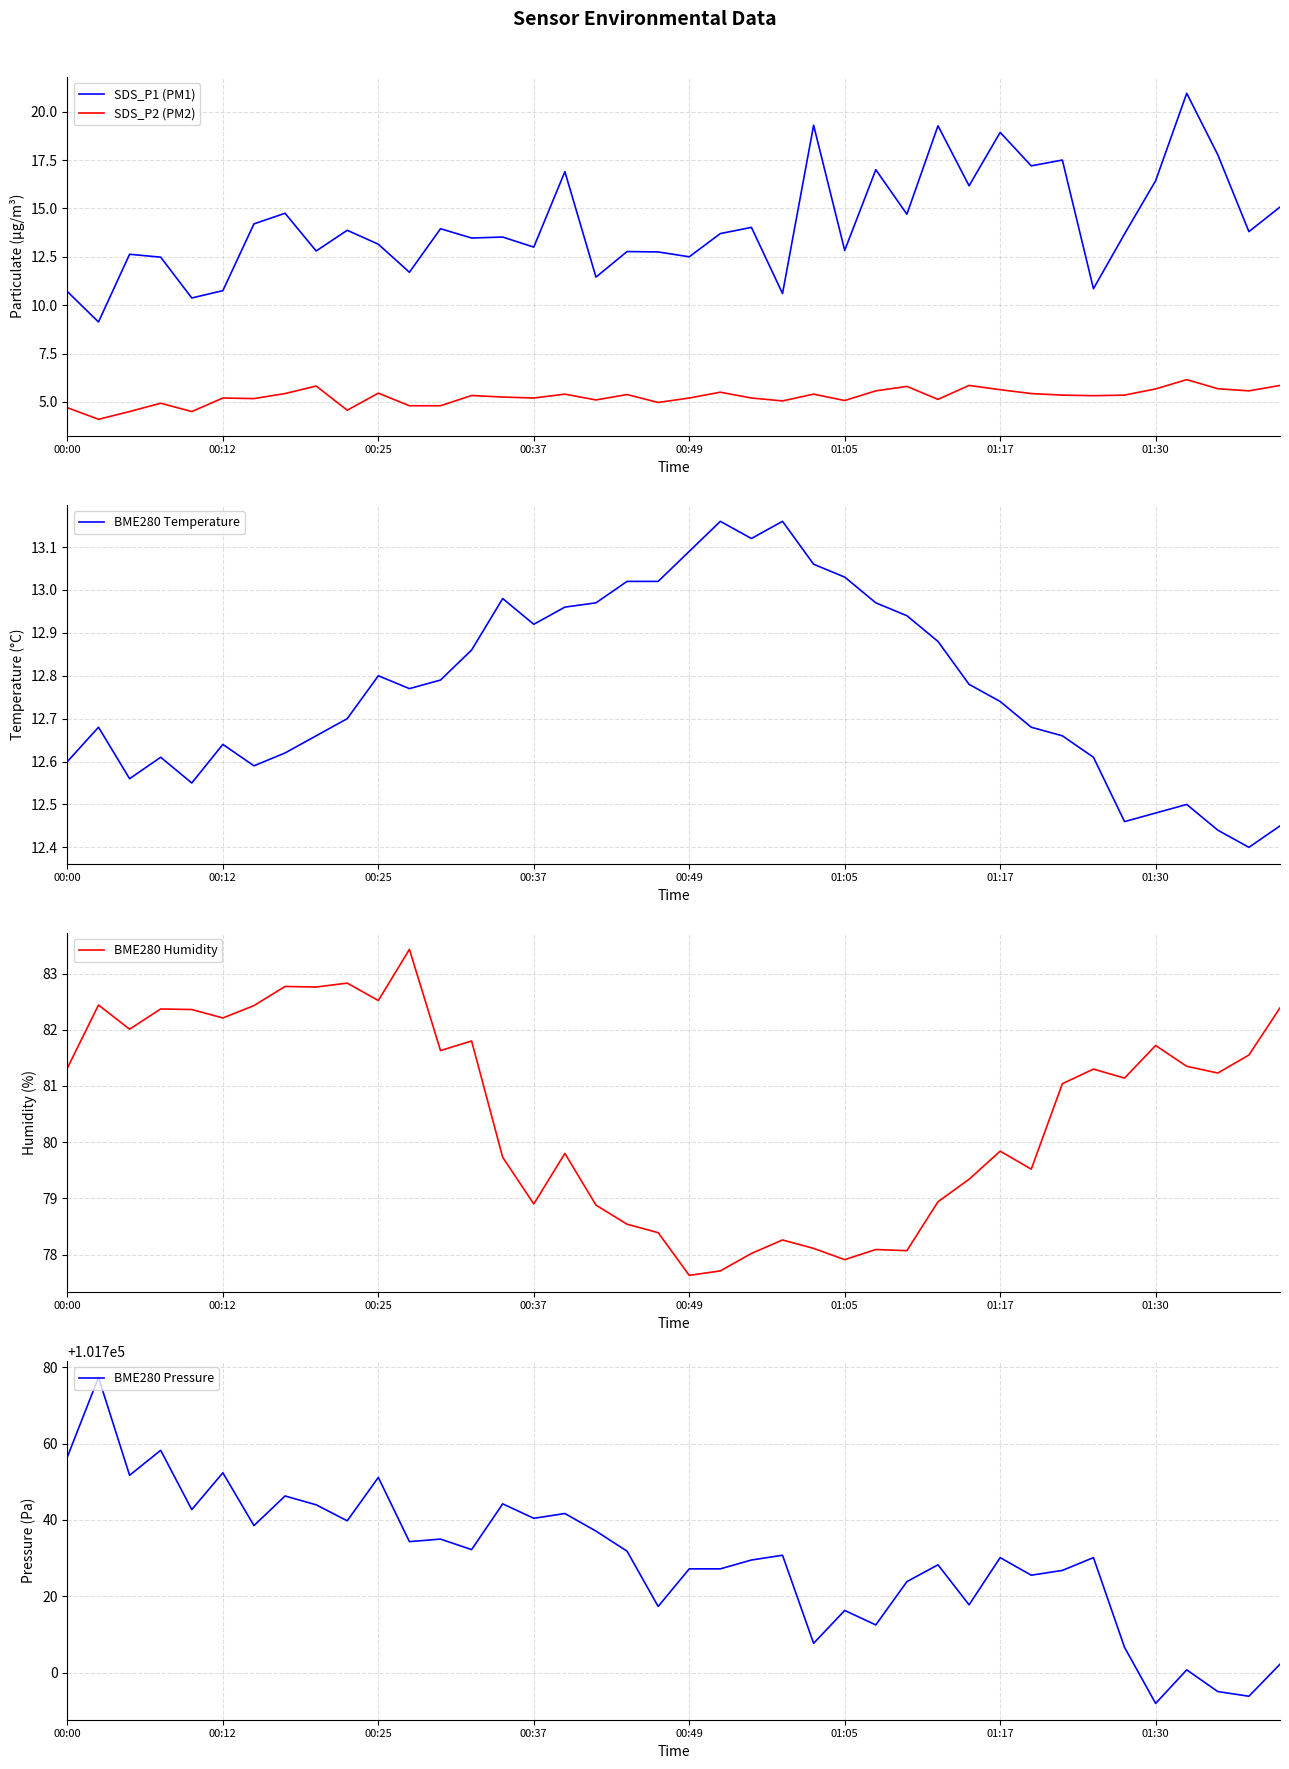

Which series has the widest spread of values?

BME280 Pressure